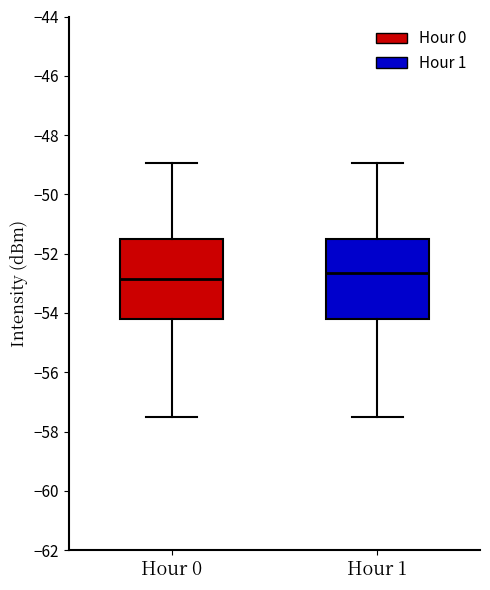

Reading left to right, transcribe this box plot: for each box, give where its median line is, the range the box spans, and where its two whiskers end, as read against the y-axis. The values are not printed on the chart, so give them approximately, as read against the axis.

Hour 0: median -52.8, box -54.2 to -51.6, whiskers -57.6 to -49.0
Hour 1: median -52.6, box -54.2 to -51.6, whiskers -57.6 to -49.0